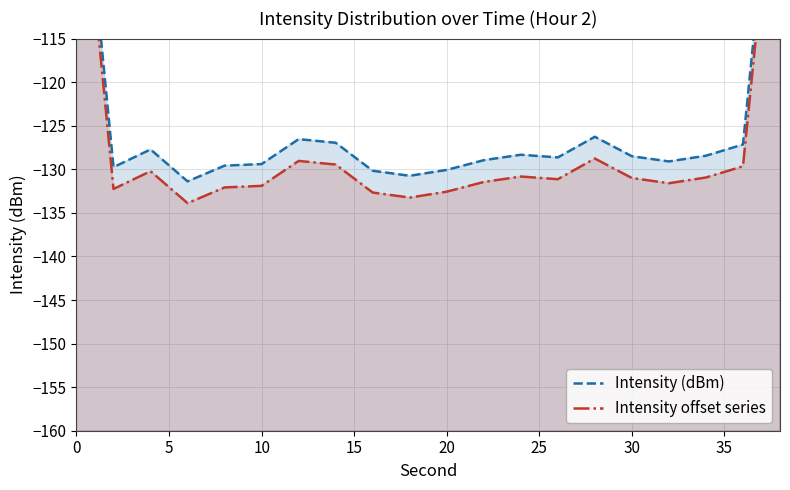

True or false: Intensity offset series and Intensity (dBm) intersect in this chart.

False